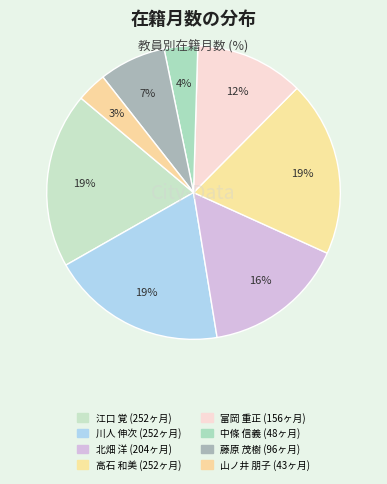

To the nearest percent, what is the difference between the 富岡 重正 and 北畑 洋 slice percentages?

4%